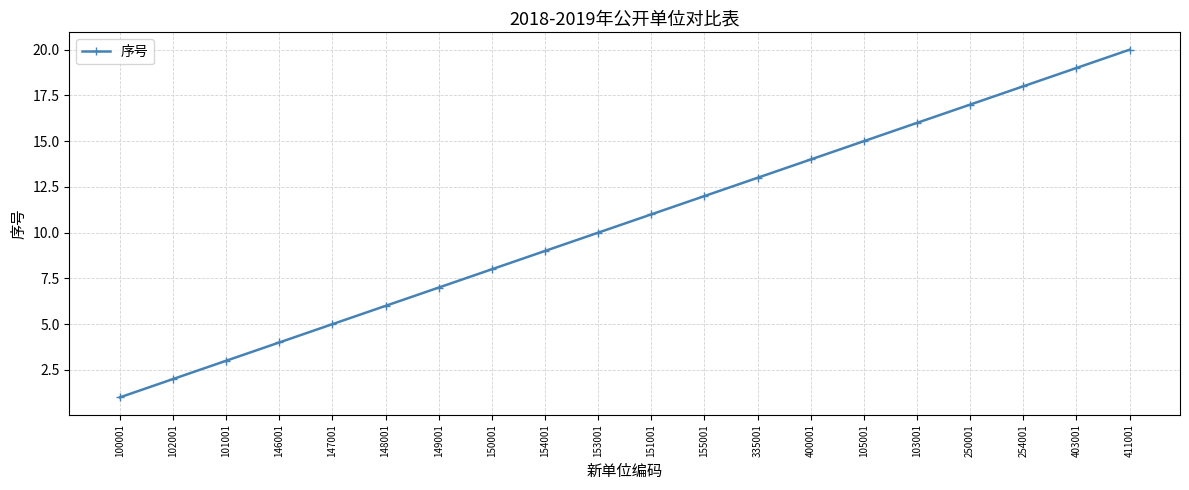

Between 411001 and 101001, which is larger?

411001